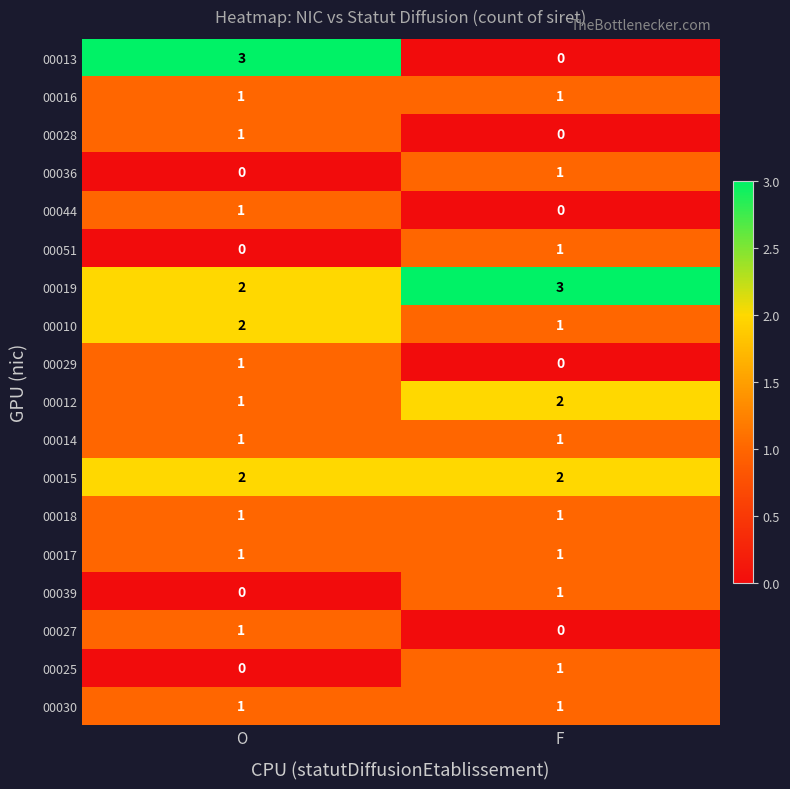

What is the total value across all series at F?

17